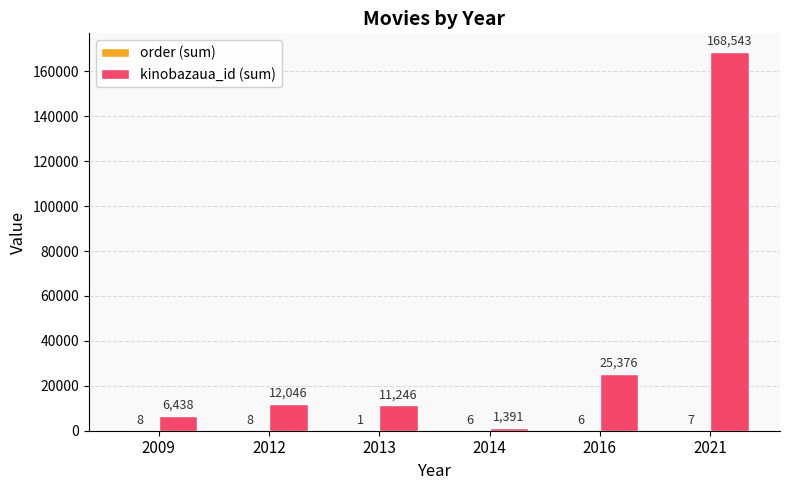

True or false: kinobazaua_id (sum) has a value of 6438 at 2009.

True